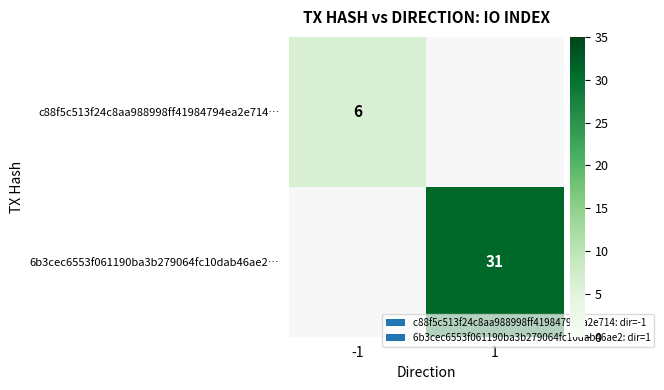

The c88f5c513f24c8aa988998ff41984794ea2e714… series shows 3 at -1. True or false?

False